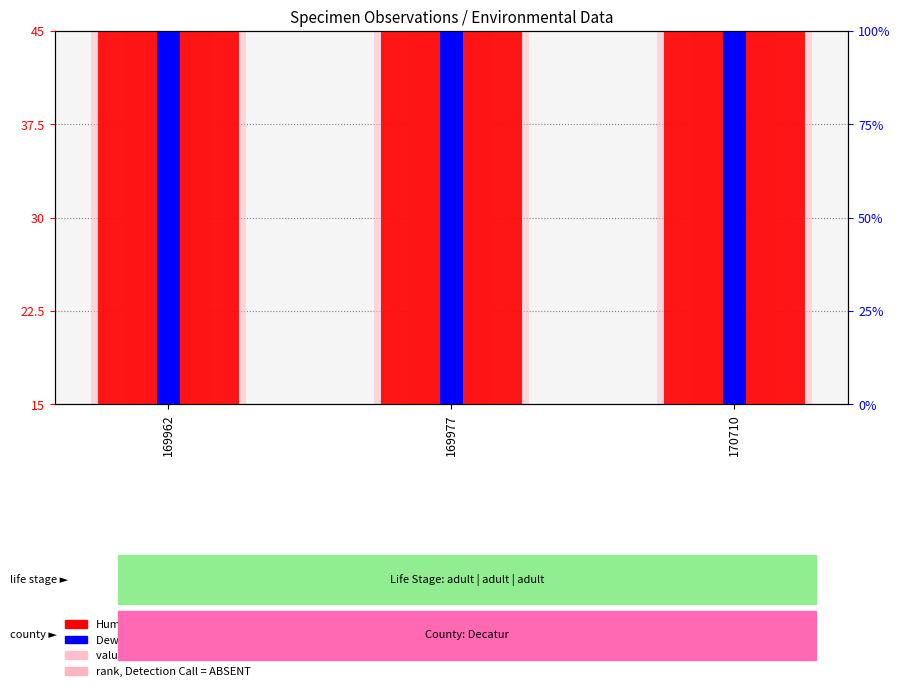

Between 169977 and 170710, which is larger?

170710